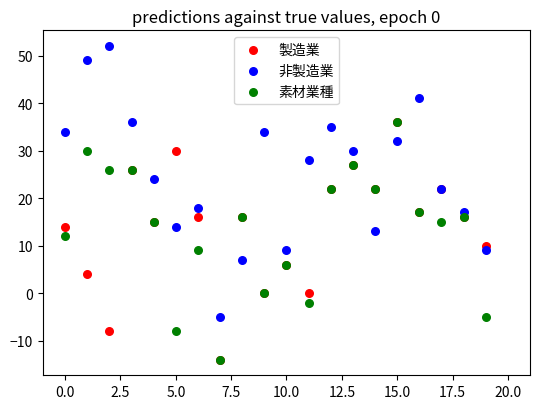

What are all the series names shown in the legend?

製造業, 非製造業, 素材業種